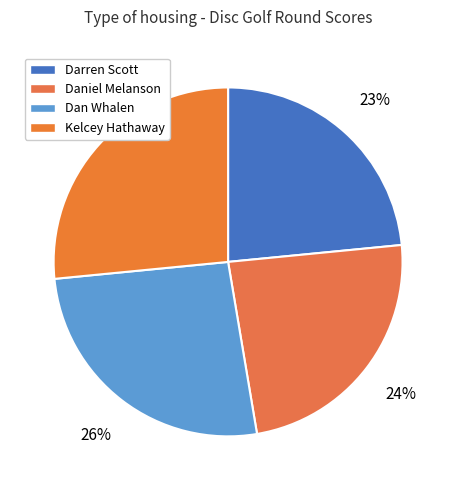

The Kelcey Hathaway slice represents 17% of the pie. True or false?

False